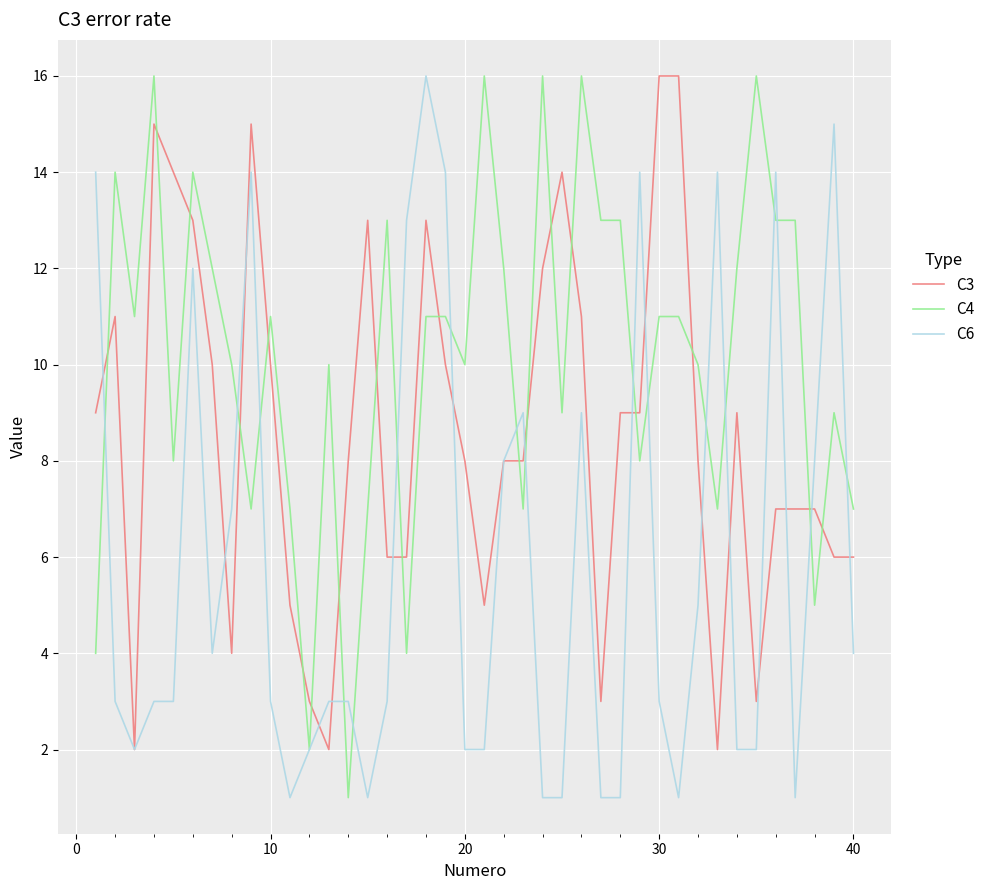

After their last crossing, which series has the higher values: C4 or C3?

C4